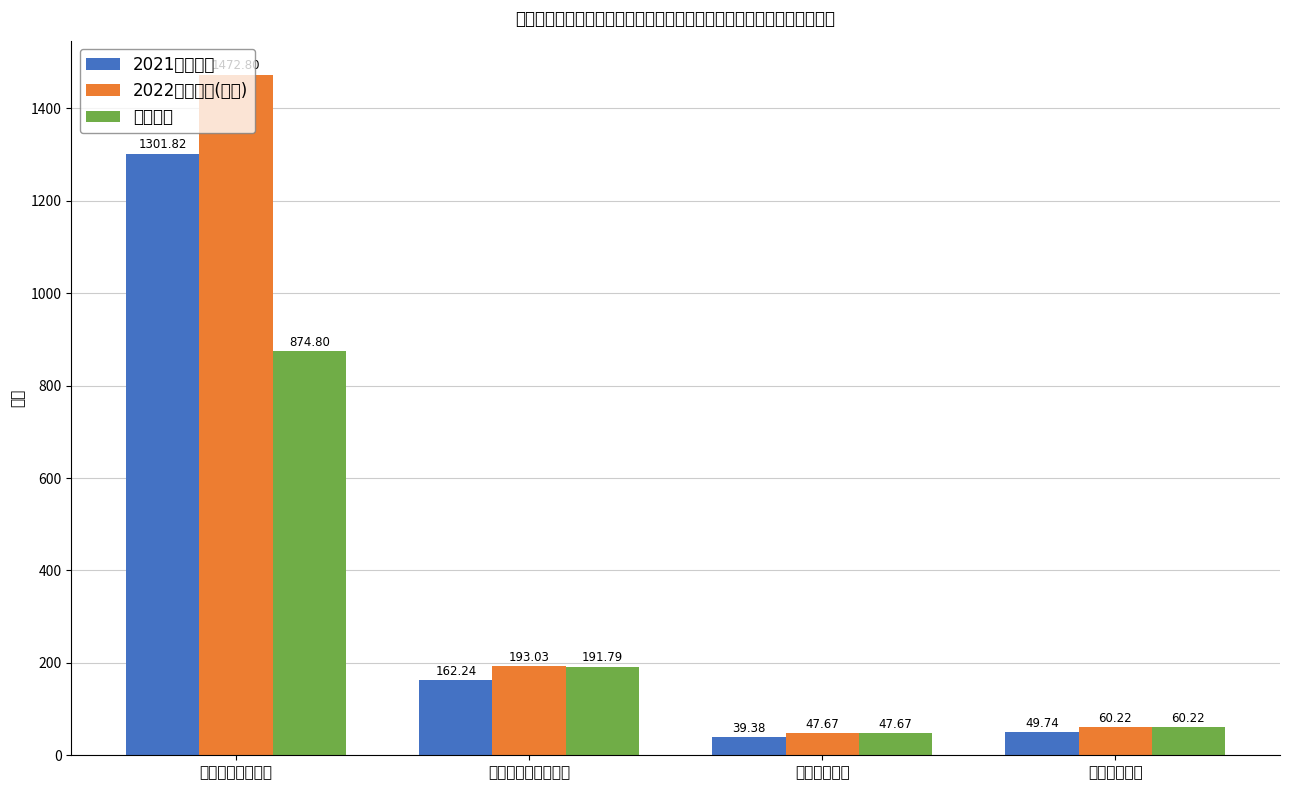

Which label corresponds to the largest value in the chart?

一般公共服务支出